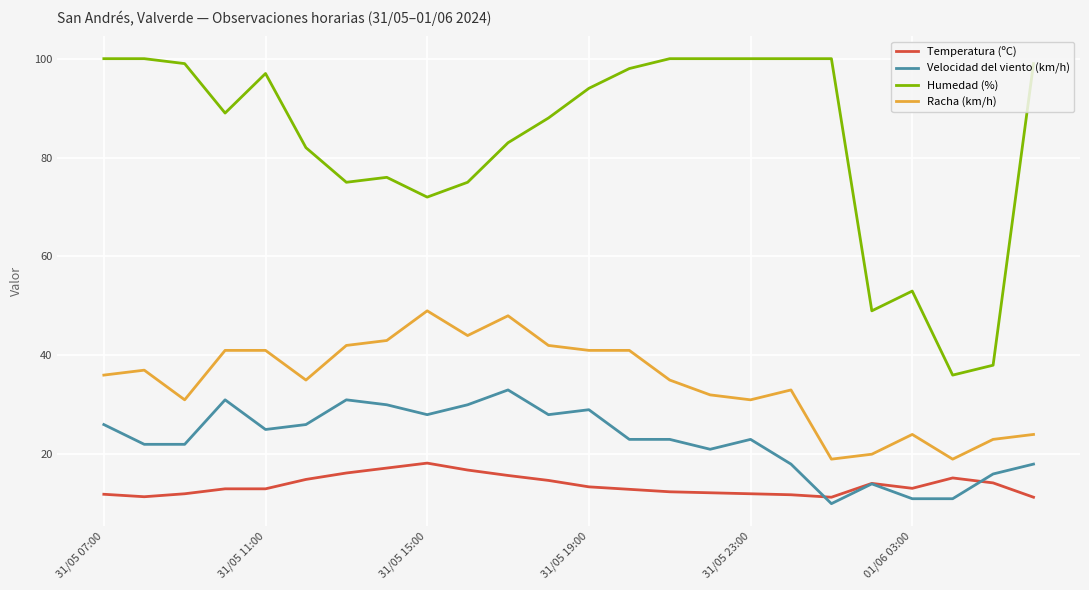

List the series in order of their peak value, lowest first.

Temperatura (ºC), Velocidad del viento (km/h), Racha (km/h), Humedad (%)